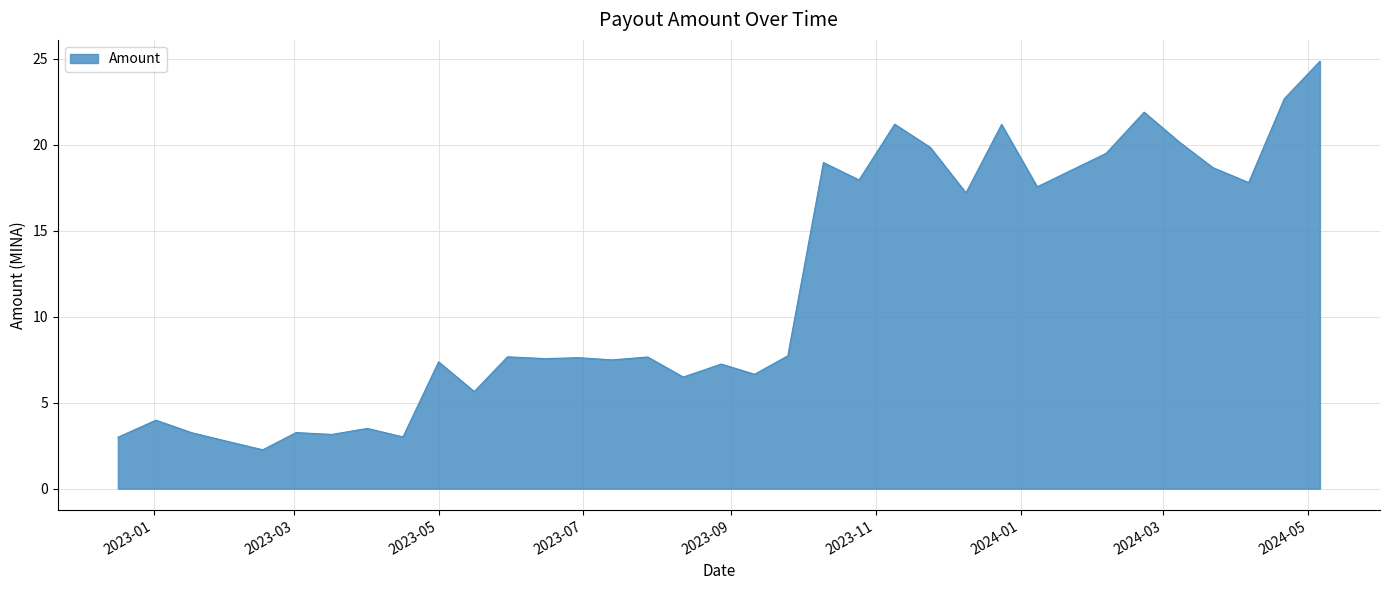

What is the difference between the maximum and minimum values?

22.6